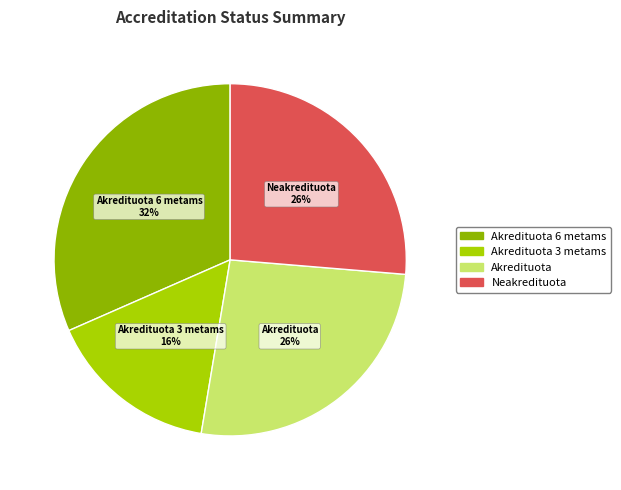

To the nearest percent, what is the average slice percentage?

25%